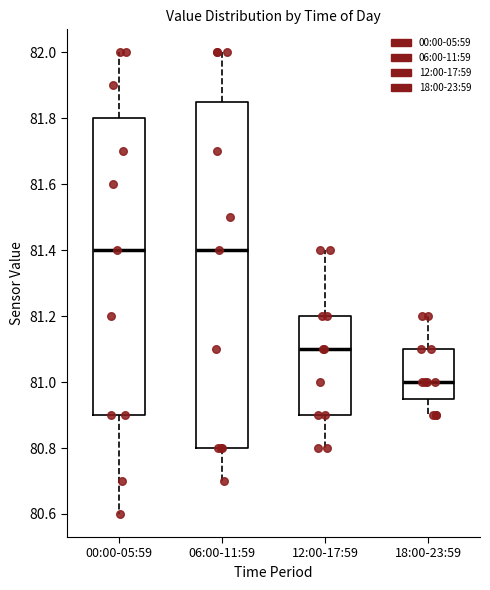

Reading left to right, read every box against the y-axis: the position of its median line, the range the box covers, and the ends of its whiskers. The values are not printed on the chart, so give them approximately, as read against the axis.

00:00-05:59: median 81.40, box 80.90 to 81.80, whiskers 80.60 to 82.00
06:00-11:59: median 81.40, box 80.80 to 81.86, whiskers 80.70 to 82.00
12:00-17:59: median 81.10, box 80.90 to 81.20, whiskers 80.80 to 81.40
18:00-23:59: median 81.00, box 80.96 to 81.10, whiskers 80.90 to 81.20